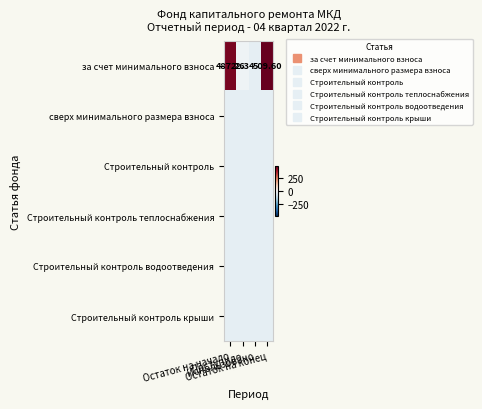

Read the Строительный контроль крыши value at Поступило.

-42.5